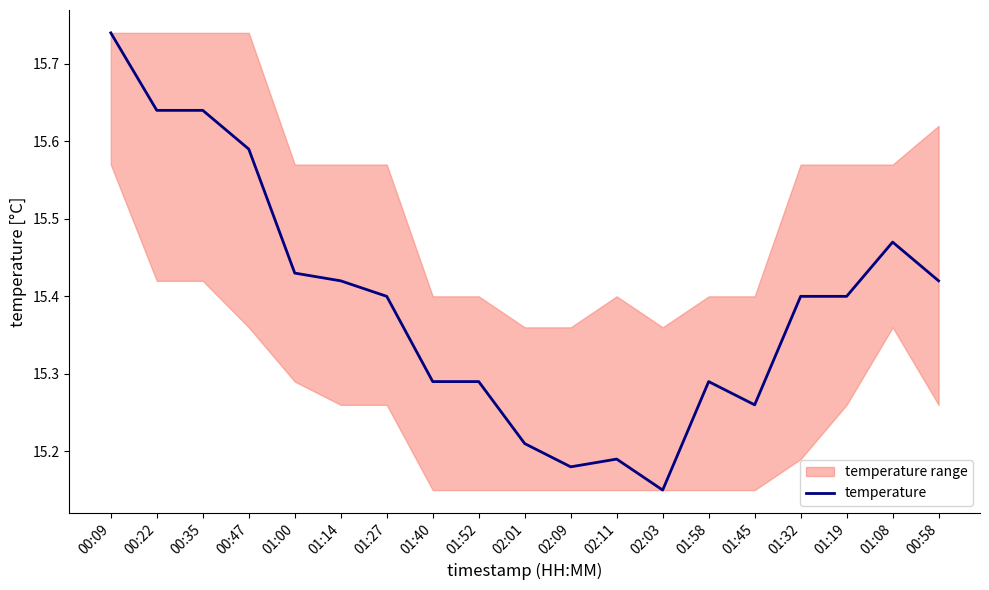

What position from the left is 02:01?

10